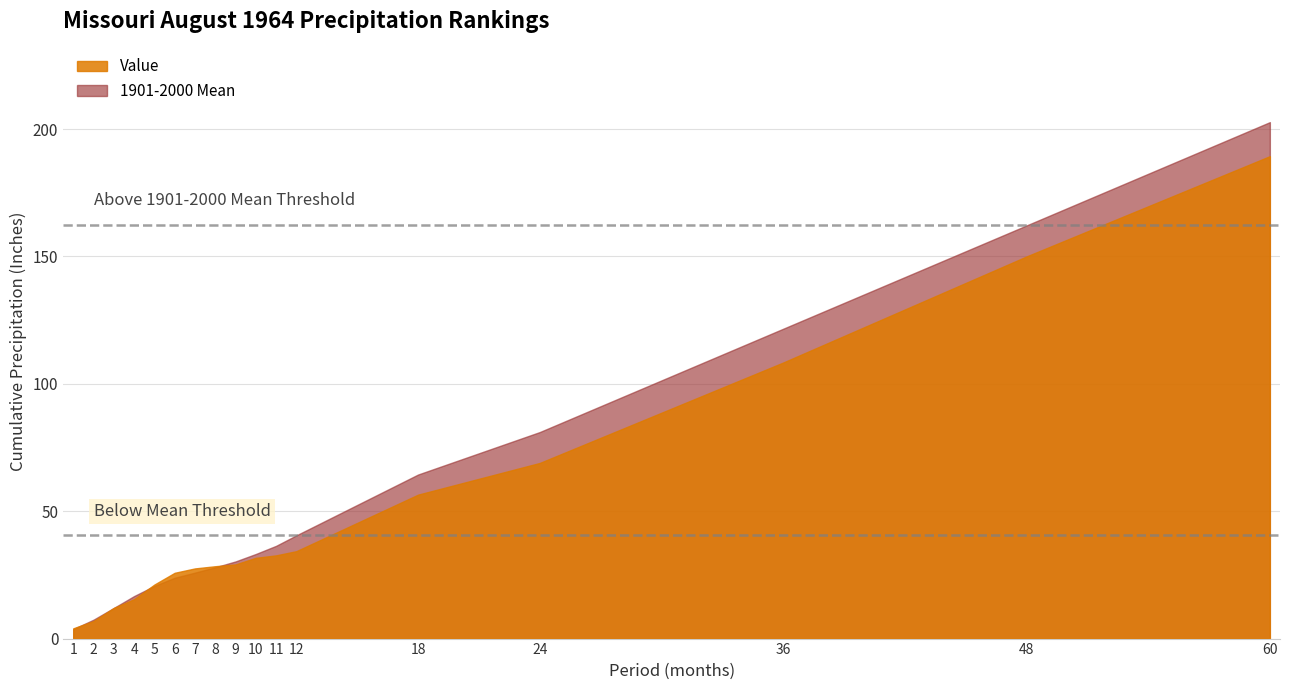

Which series has the largest range (max minus min)?

1901-2000 Mean